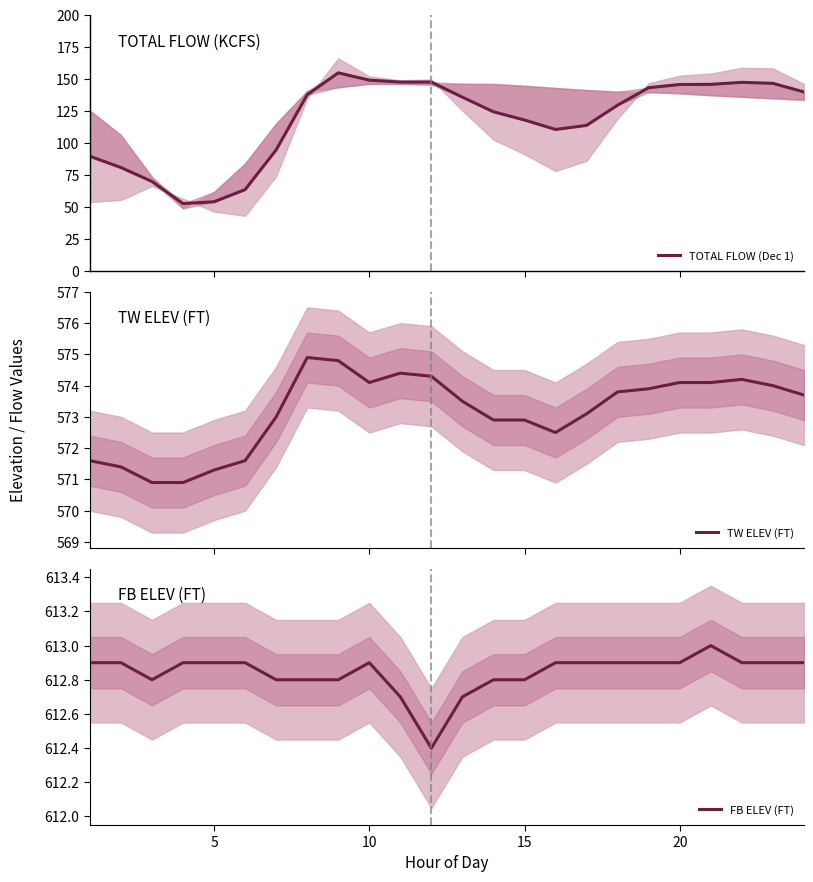

The FB ELEV (FT) series shows 276.8 at 15. True or false?

False